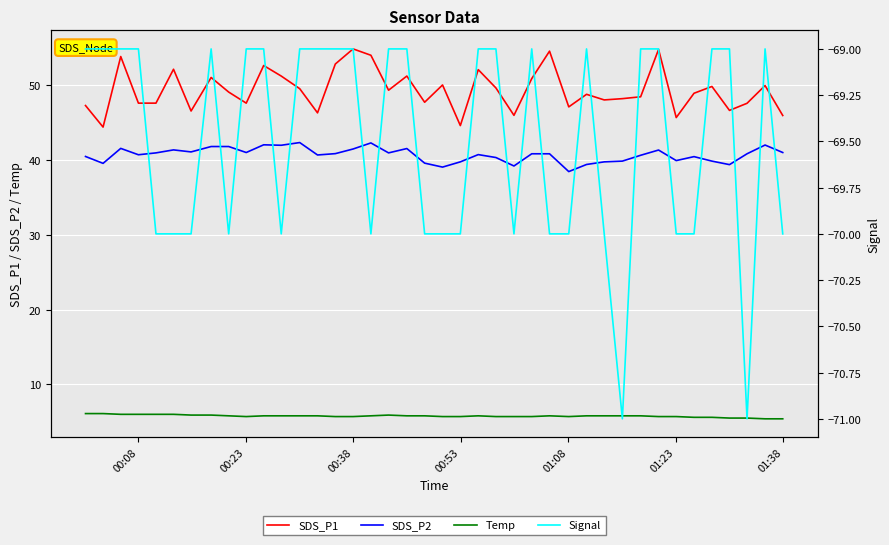

How many values in the SDS_P1 series exceed 49?

20